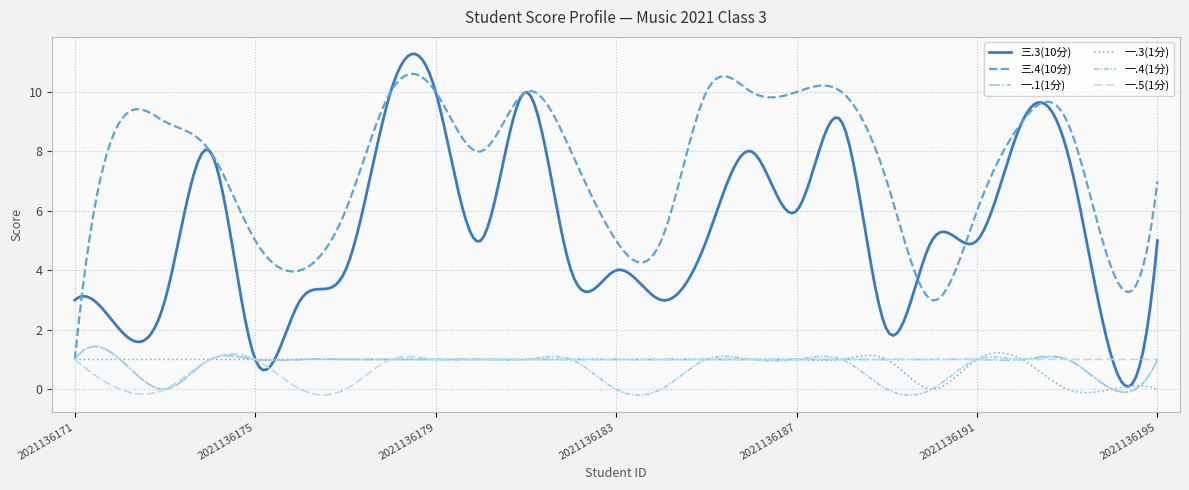

How many lines are shown in the chart?

6